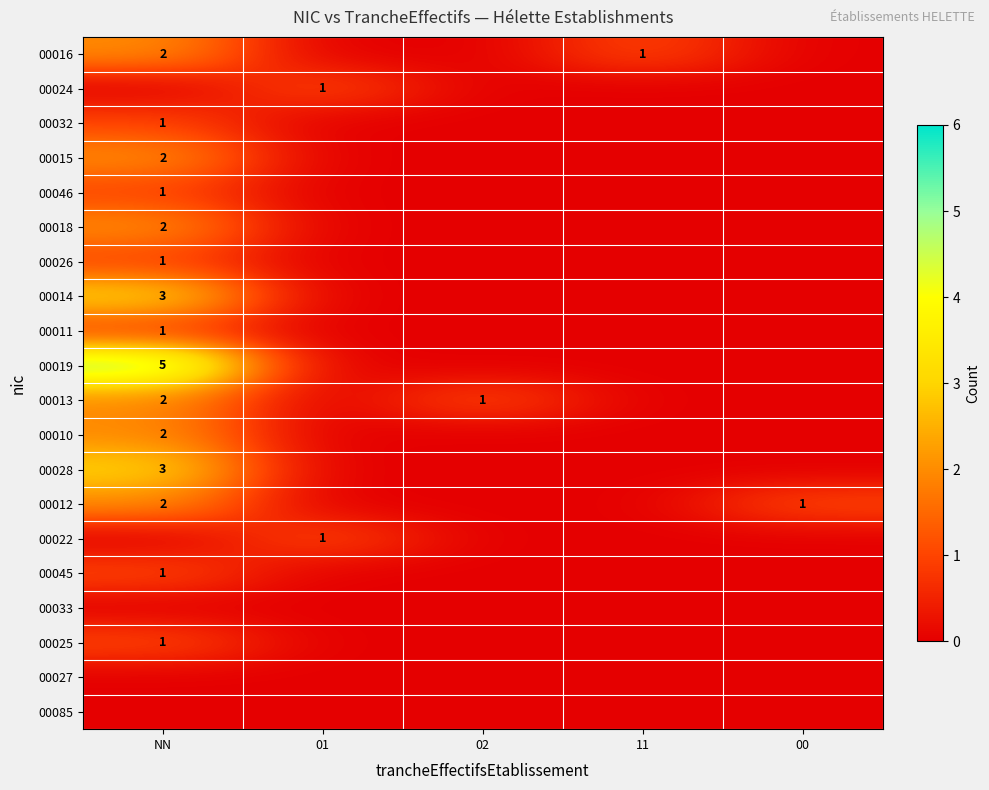

Is it true that 00012 equals 0 at 00?

False